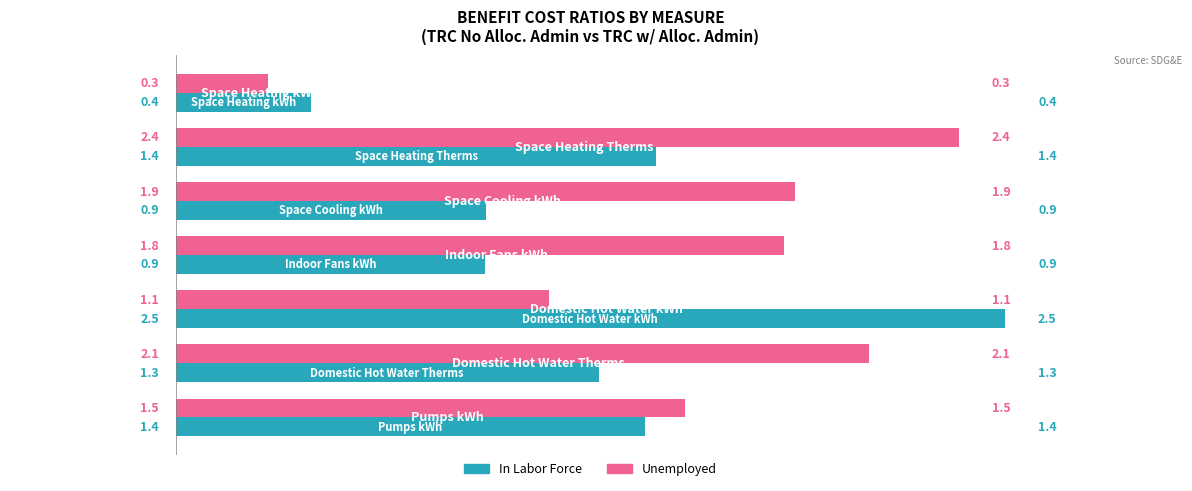

Rank the series by their maximum value, from lowest to highest.

Unemployed, In Labor Force